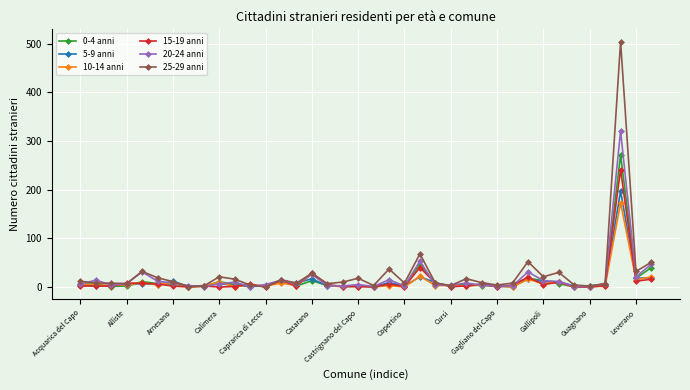

Which series has the widest spread of values?

25-29 anni